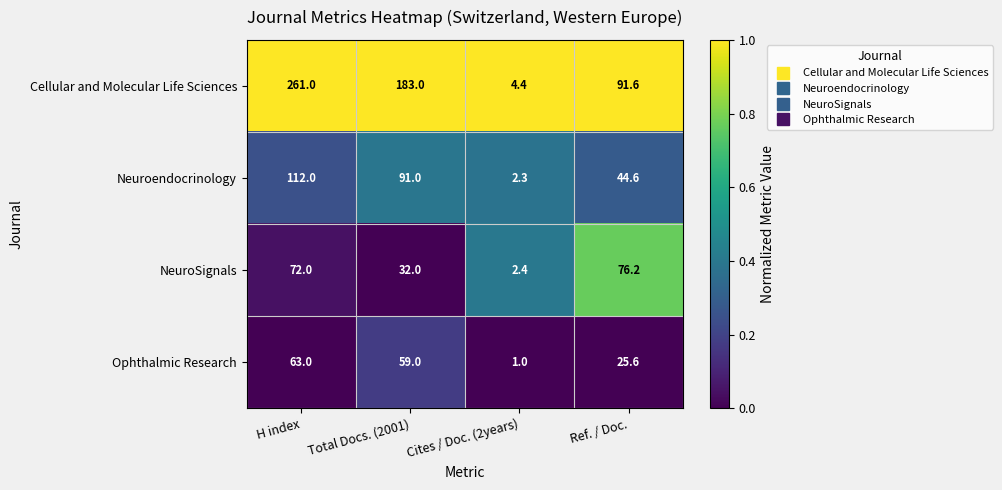

The Neuroendocrinology series shows 0.7 at Cites / Doc. (2years). True or false?

False